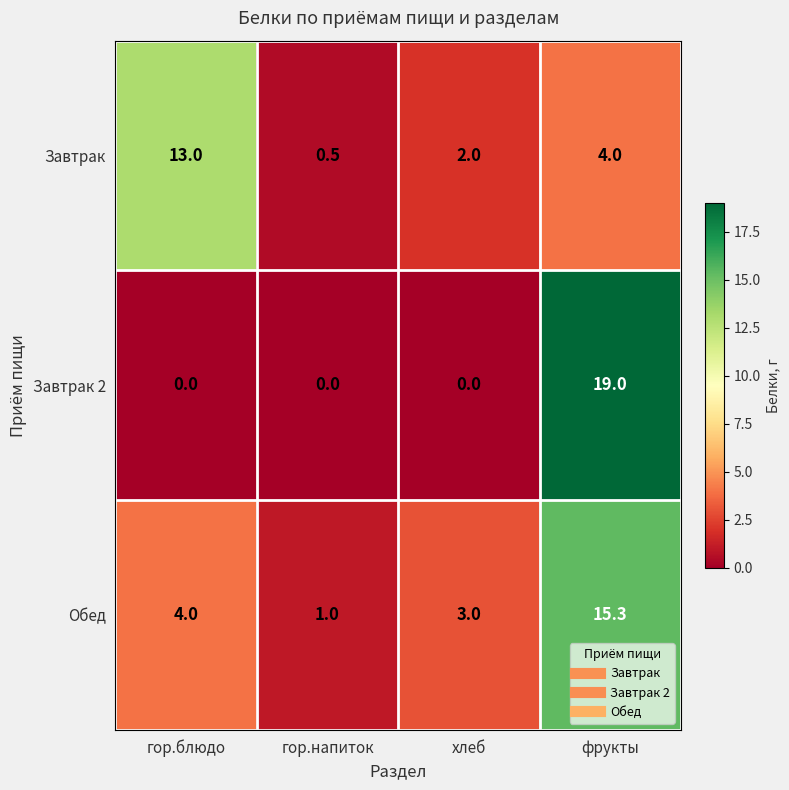

Rank the series by their maximum value, from highest to lowest.

Завтрак 2, Обед, Завтрак